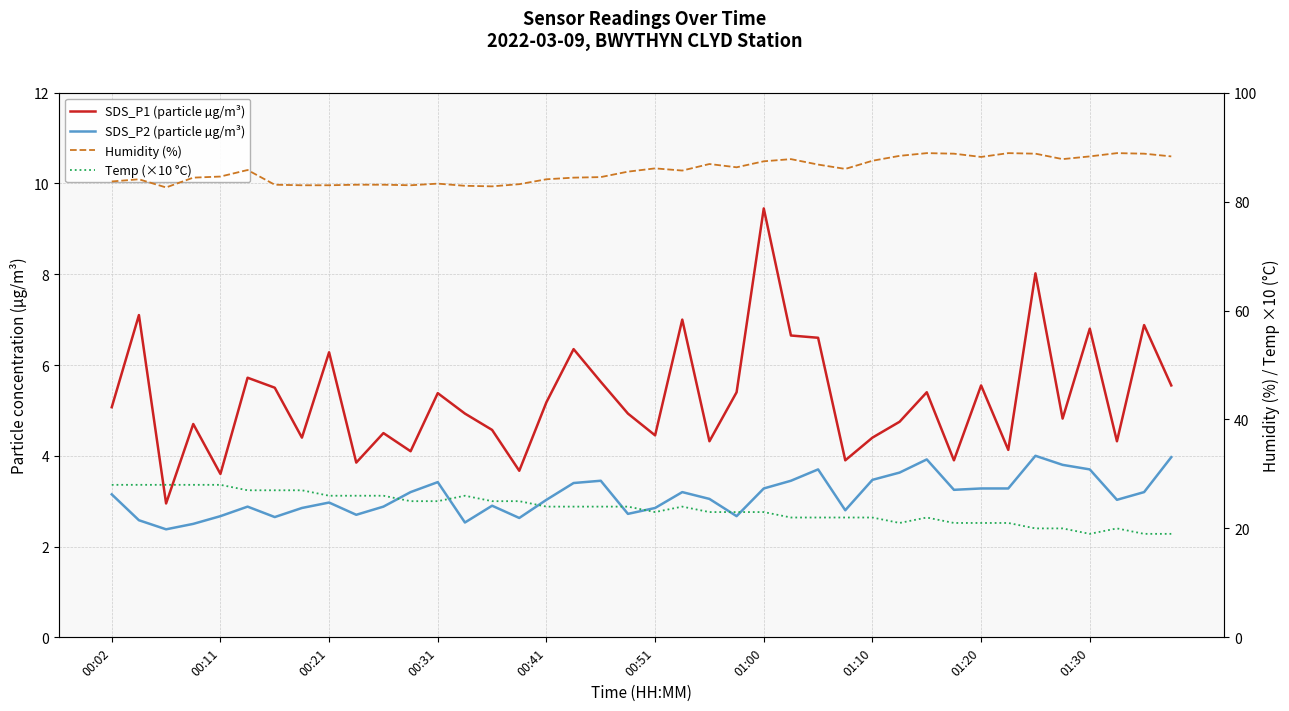

The value of Temp (×10 °C) at 01:20 is 34.5. True or false?

False